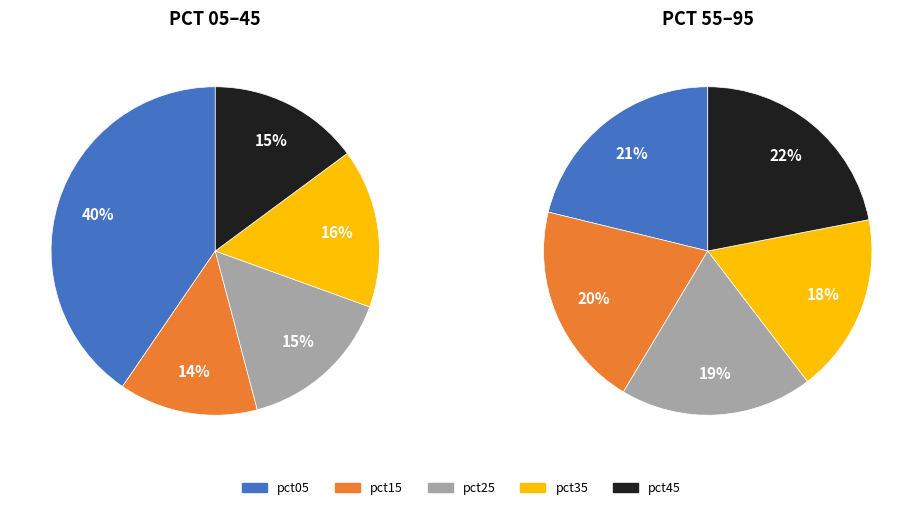

How many segments does this pie chart have?

10